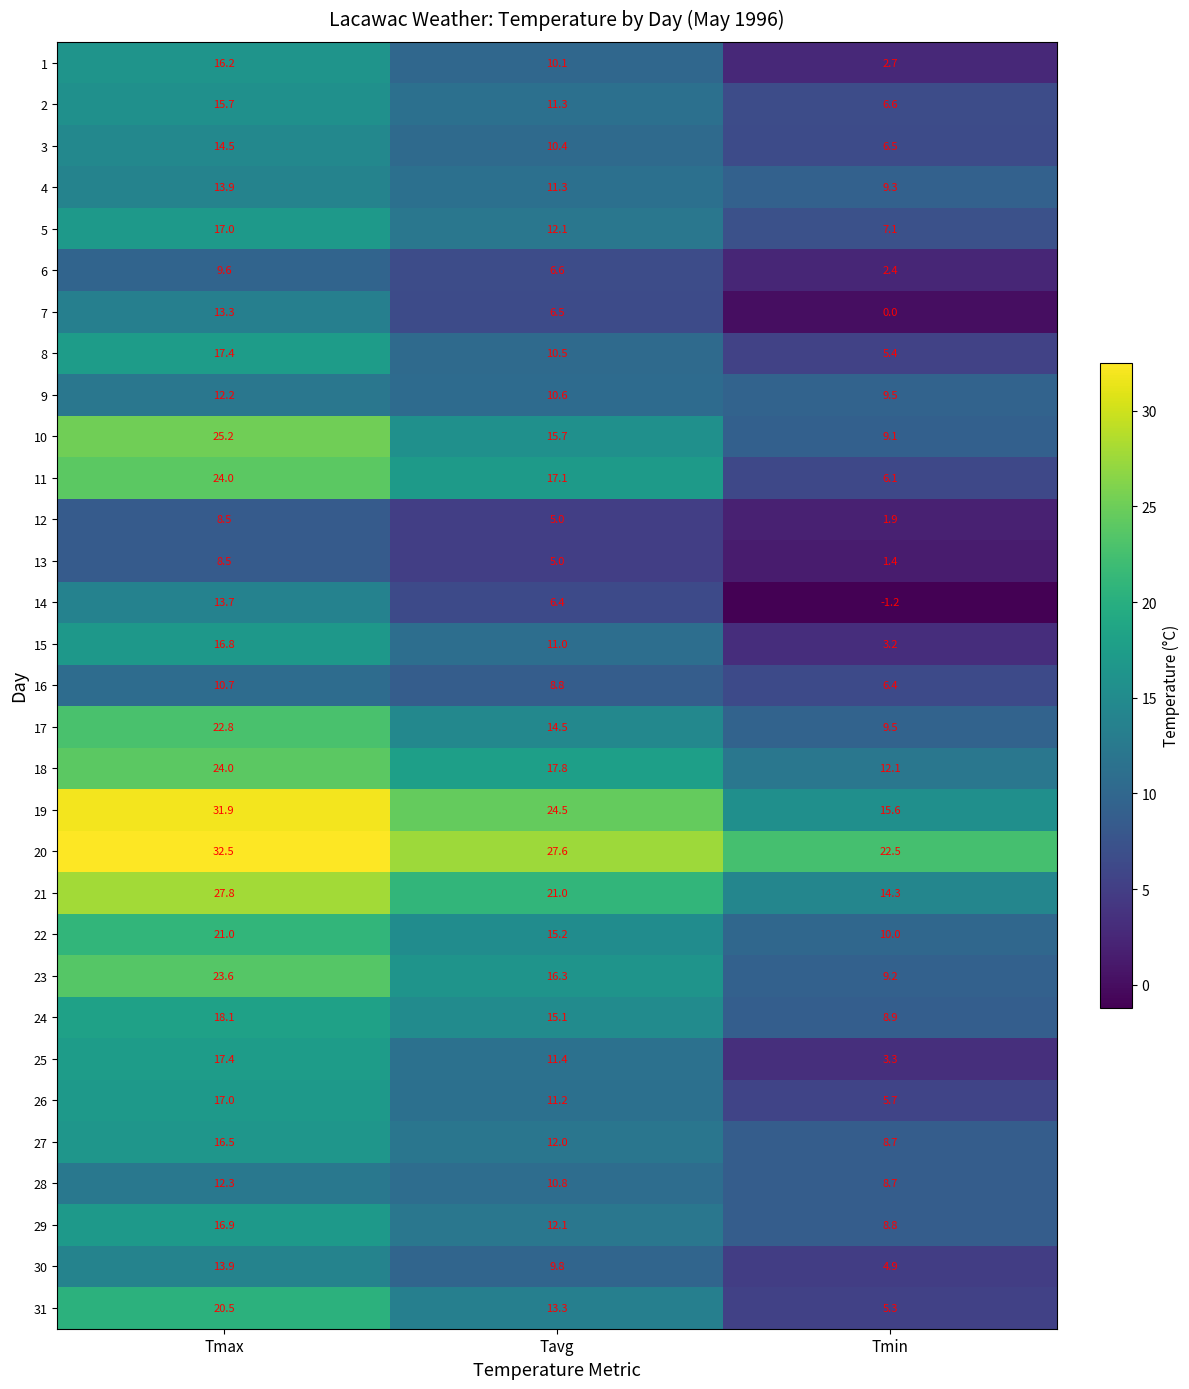

Which series has the widest spread of values?

11